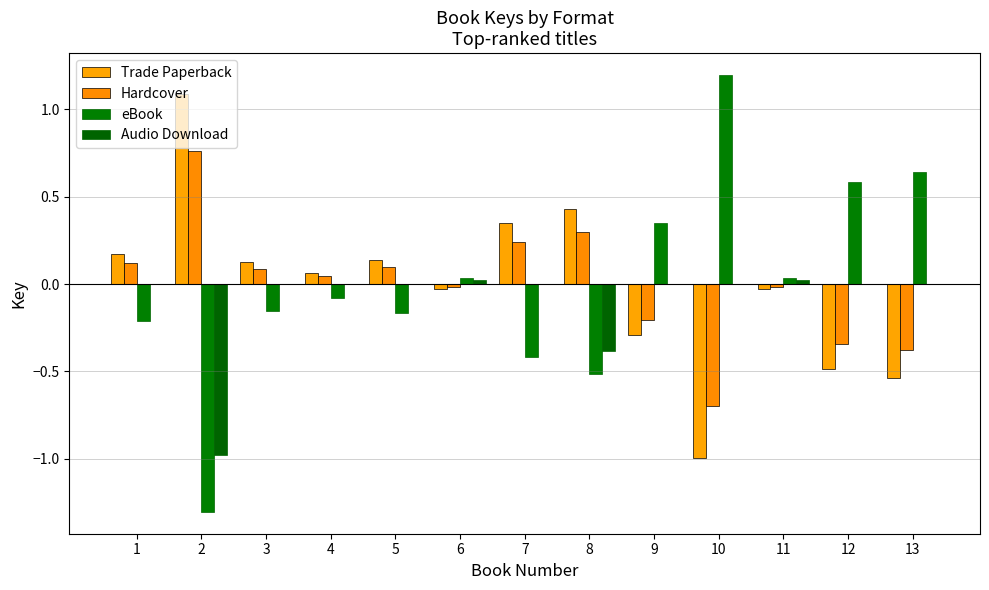

At which category is the sum across all series the highest?

7